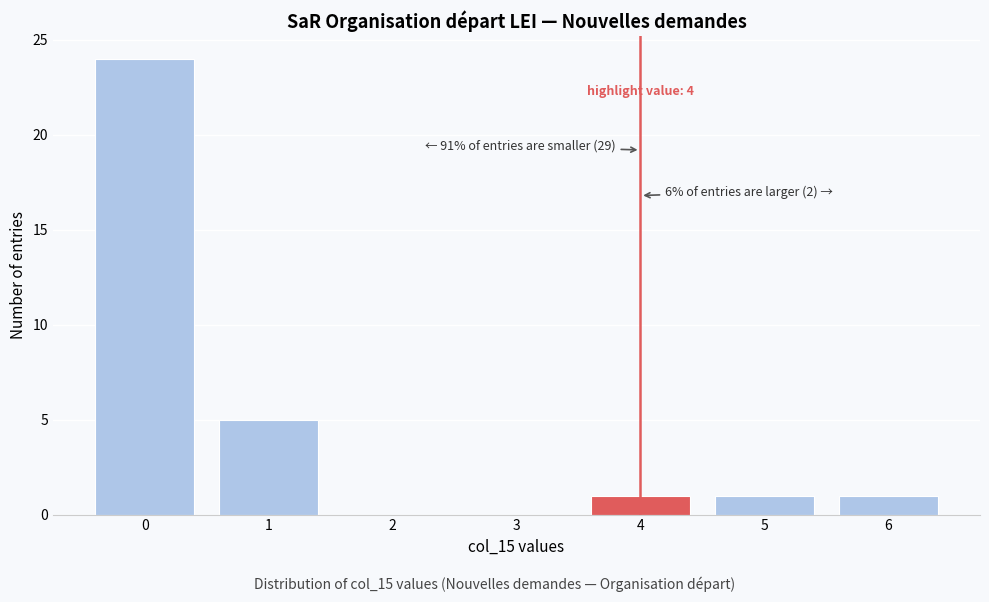

Reading right to left, list all the values displayed in this chart.

6=1	5=1	4=1	3=0	2=0	1=5	0=24